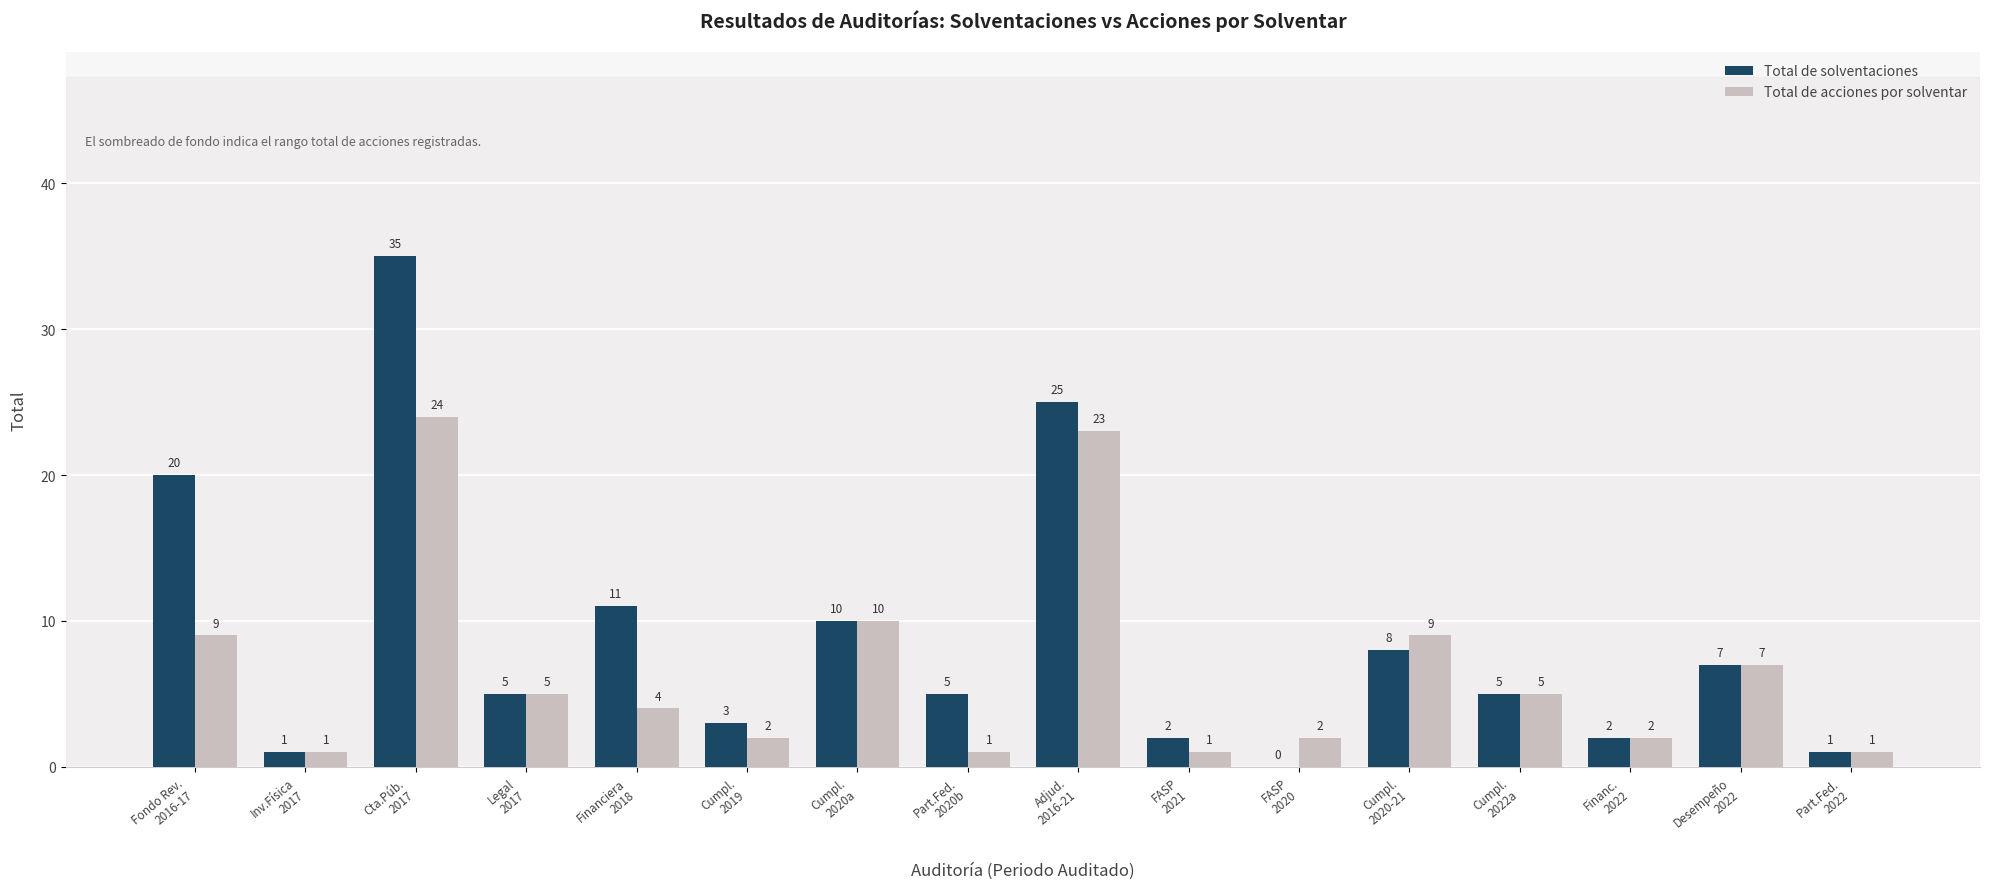

Which series has the widest spread of values?

Total de solventaciones